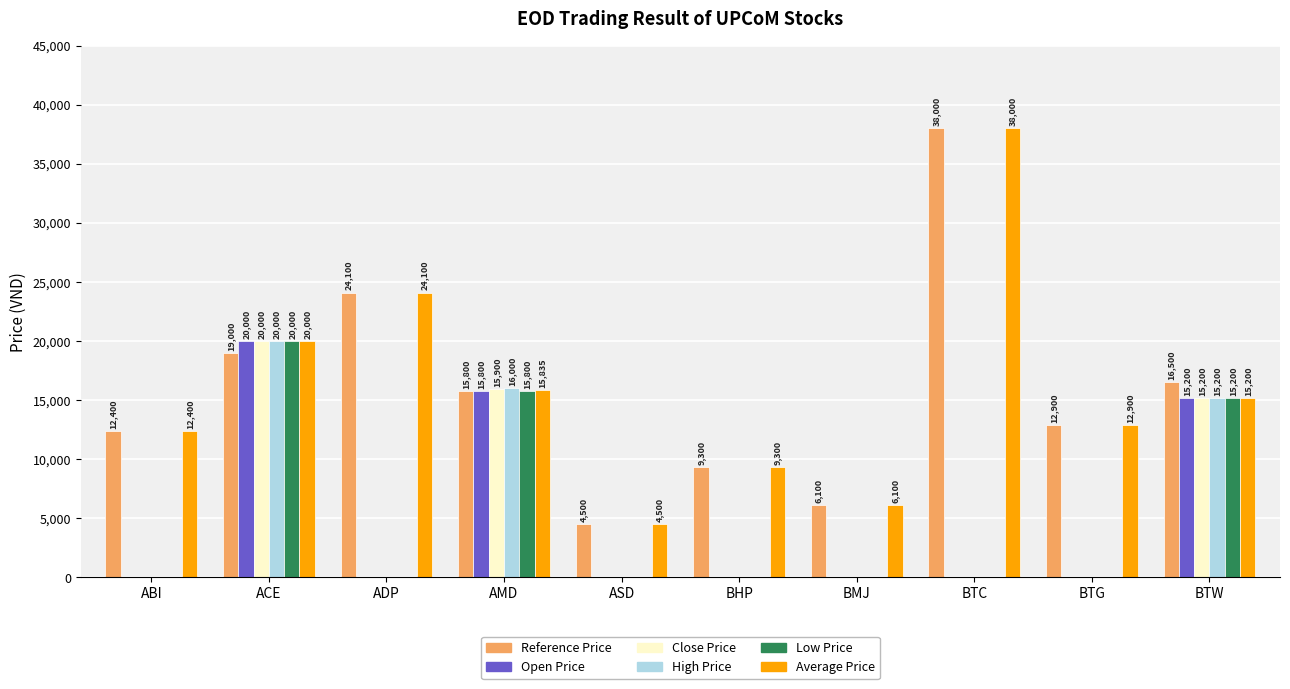

Reading right to left, what are all the values shown in this chart?

Reference Price: BTW=16500	BTG=12900	BTC=38000	BMJ=6100	BHP=9300	ASD=4500	AMD=15800	ADP=24100	ACE=19000	ABI=12400
Open Price: BTW=15200	BTG=0	BTC=0	BMJ=0	BHP=0	ASD=0	AMD=15800	ADP=0	ACE=20000	ABI=0
Close Price: BTW=15200	BTG=0	BTC=0	BMJ=0	BHP=0	ASD=0	AMD=15900	ADP=0	ACE=20000	ABI=0
High Price: BTW=15200	BTG=0	BTC=0	BMJ=0	BHP=0	ASD=0	AMD=16000	ADP=0	ACE=20000	ABI=0
Low Price: BTW=15200	BTG=0	BTC=0	BMJ=0	BHP=0	ASD=0	AMD=15800	ADP=0	ACE=20000	ABI=0
Average Price: BTW=15200	BTG=12900	BTC=38000	BMJ=6100	BHP=9300	ASD=4500	AMD=15835	ADP=24100	ACE=20000	ABI=12400